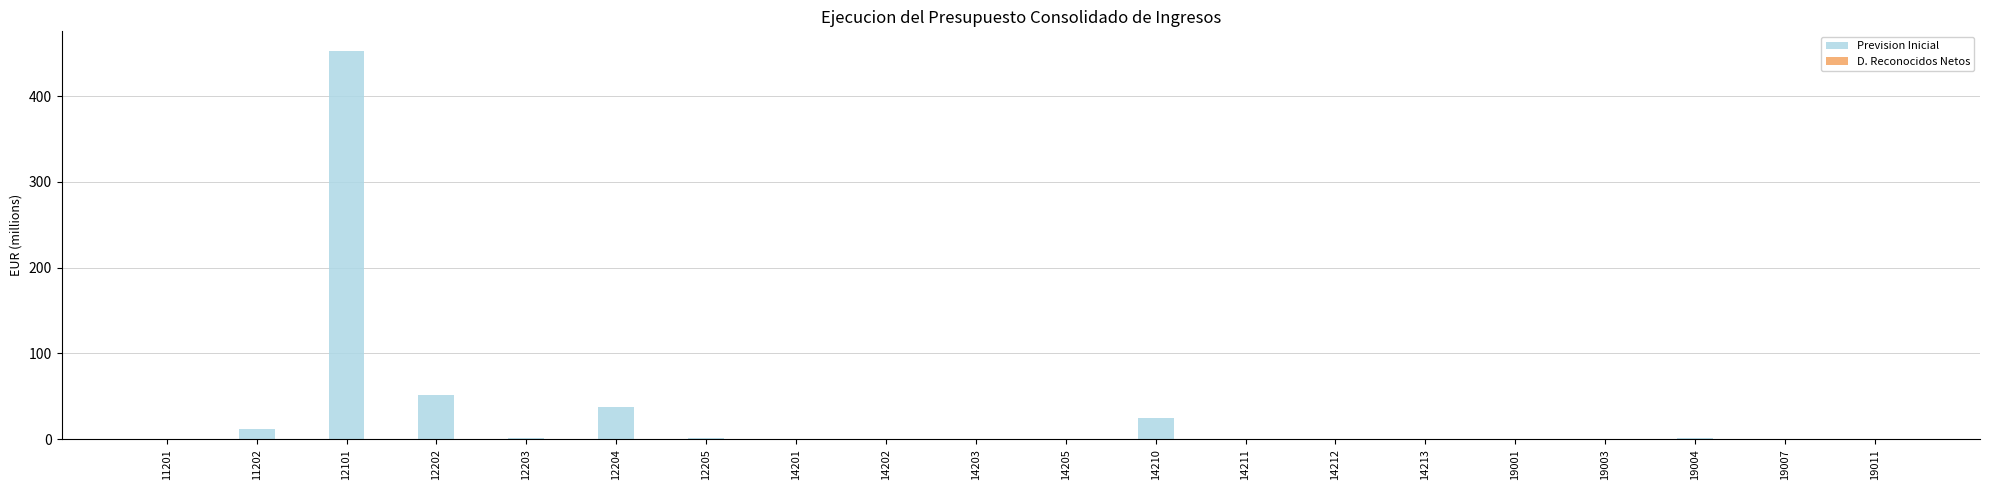

How many categories are shown in the chart?

20